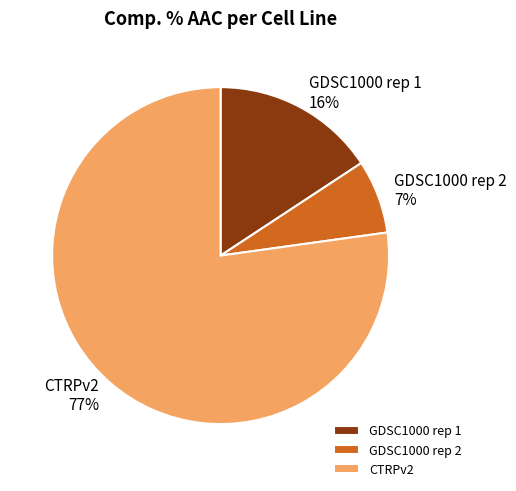

How many segments does this pie chart have?

3